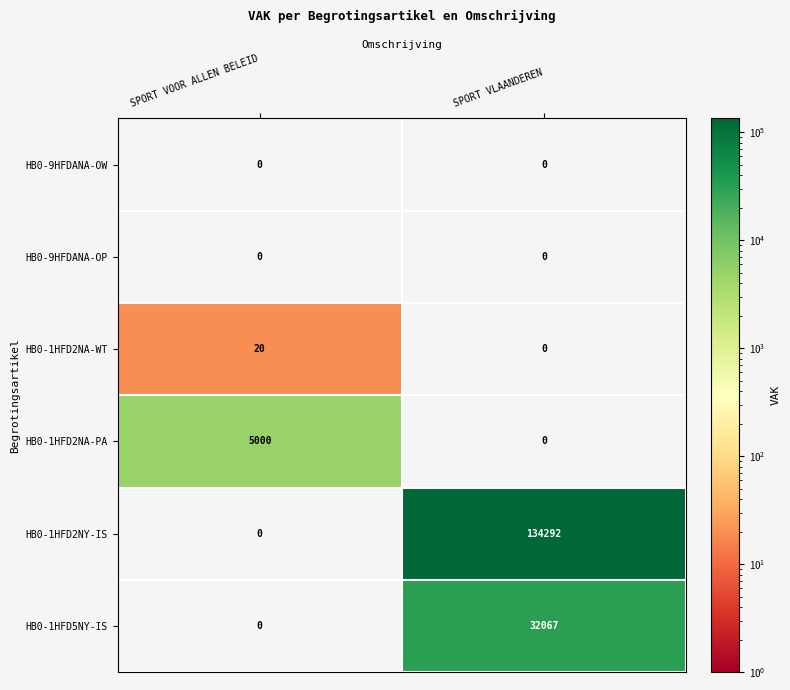

True or false: HB0-1HFD5NY-IS has a value of 32067 at SPORT VLAANDEREN.

True